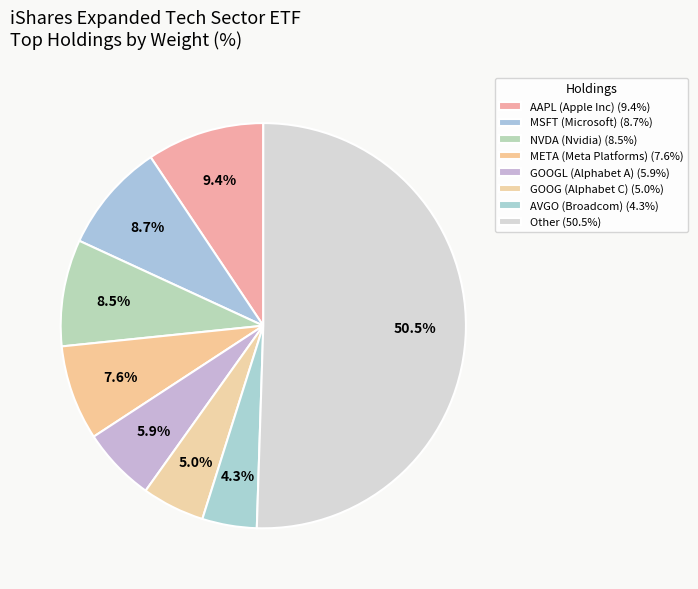

What is the largest slice in the pie chart?

Other